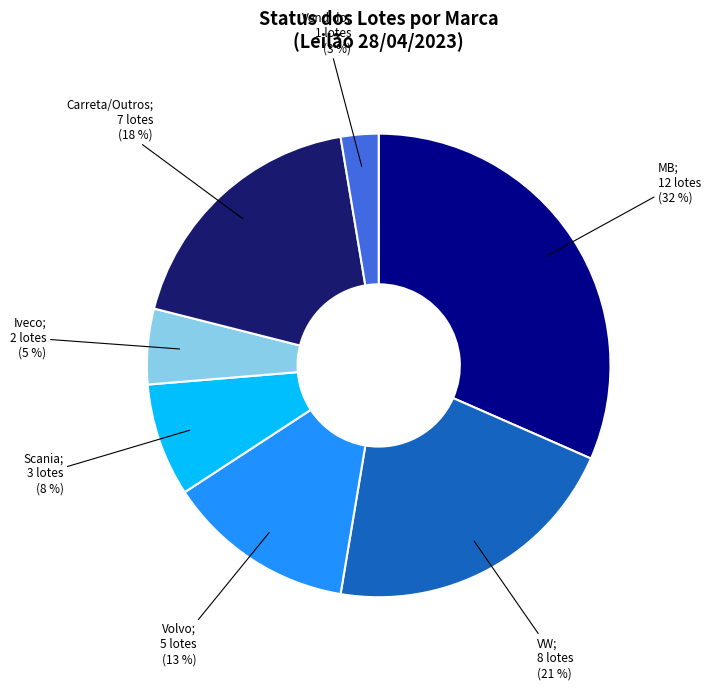

To the nearest percent, what is the average slice percentage?

14%